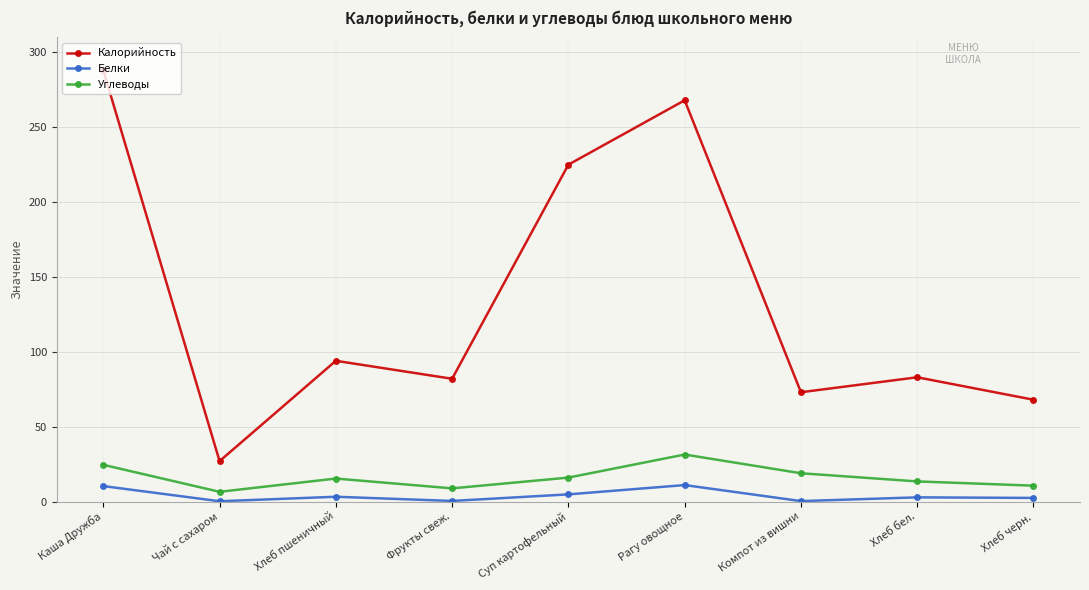

How many interior local peaks does the Калорийность series have?

3